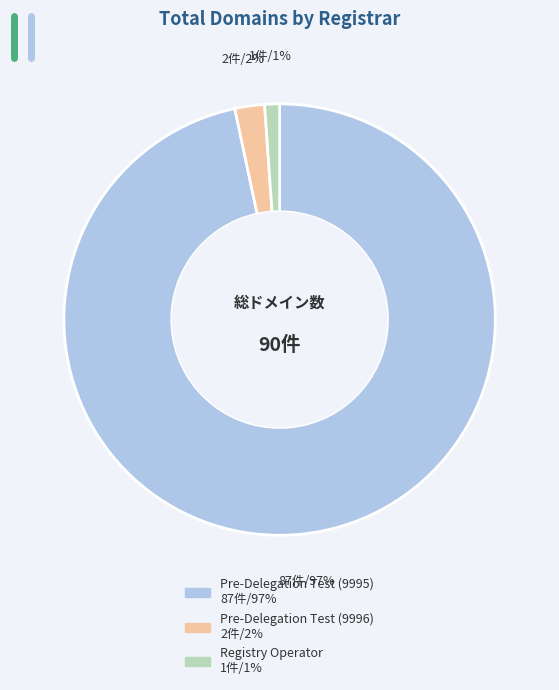

Is it true that Pre-Delegation Test (9995) is 97% of the pie?

True